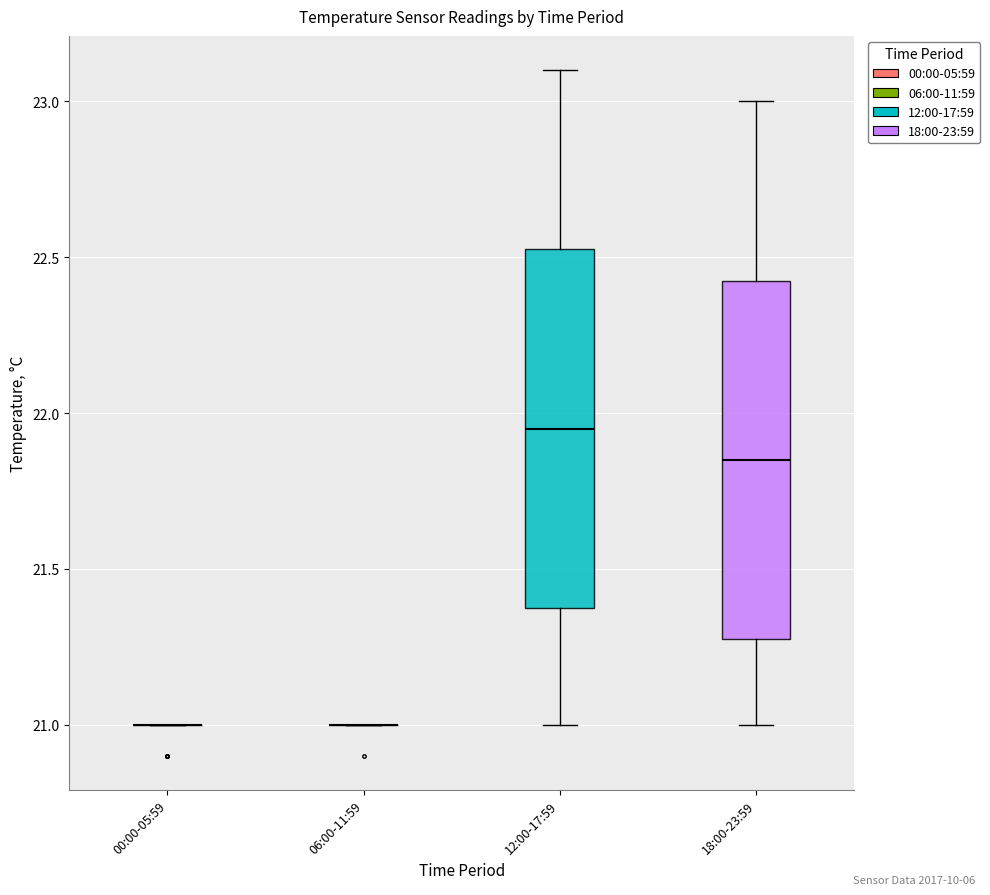

Reading left to right, read every box against the y-axis: the position of its median line, the range the box covers, and the ends of its whiskers. The values are not printed on the chart, so give them approximately, as read against the axis.

00:00-05:59: box collapsed to a line at 21.00, whiskers 21.00 to 21.00
06:00-11:59: box collapsed to a line at 21.00, whiskers 21.00 to 21.00
12:00-17:59: median 21.95, box 21.40 to 22.55, whiskers 21.00 to 23.10
18:00-23:59: median 21.85, box 21.30 to 22.45, whiskers 21.00 to 23.00